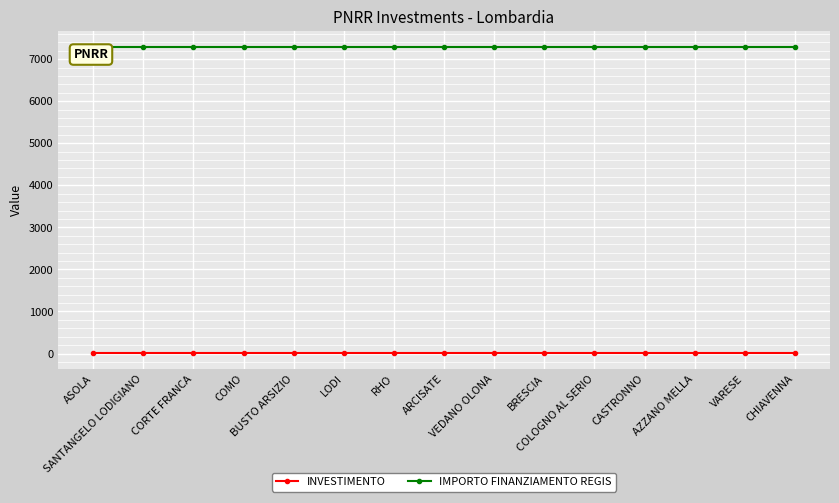

List the series in order of their overall mean, lowest first.

INVESTIMENTO, IMPORTO FINANZIAMENTO REGIS